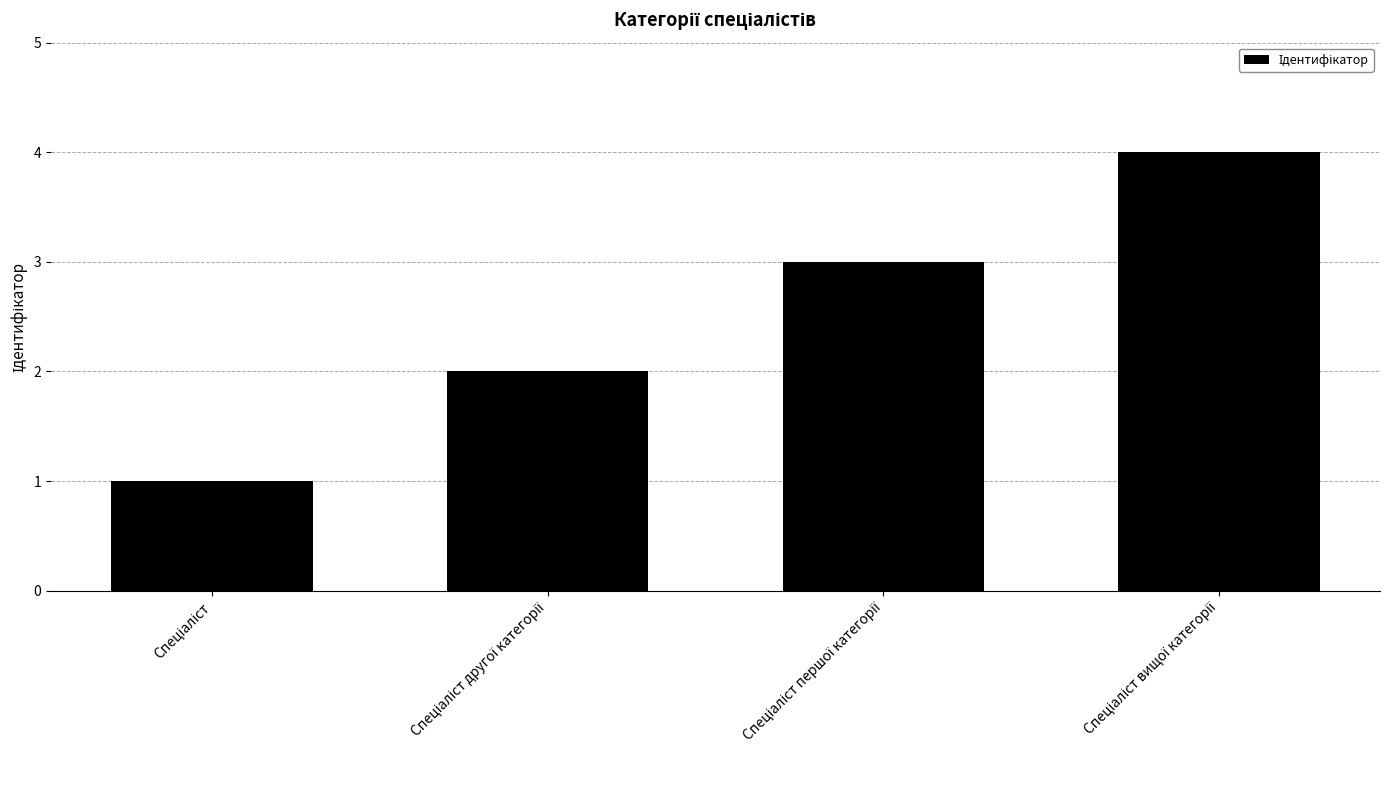

What is the maximum value shown in the chart?

4